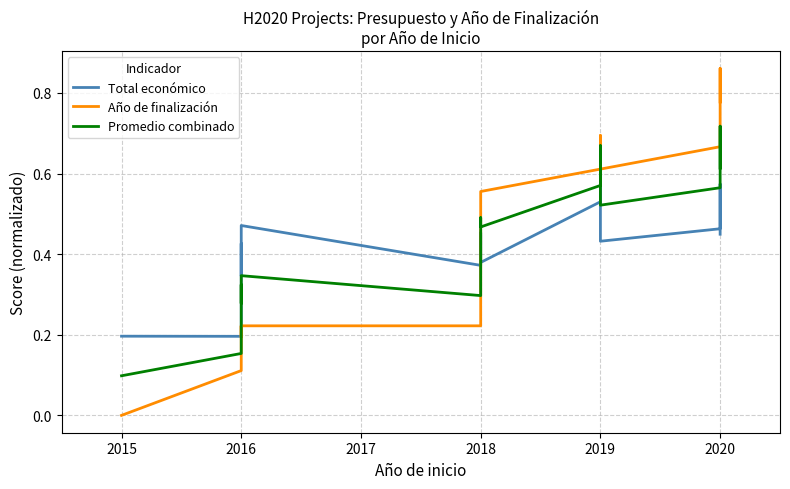

What is the difference between the Promedio combinado values at 2016 and 2020?

0.4